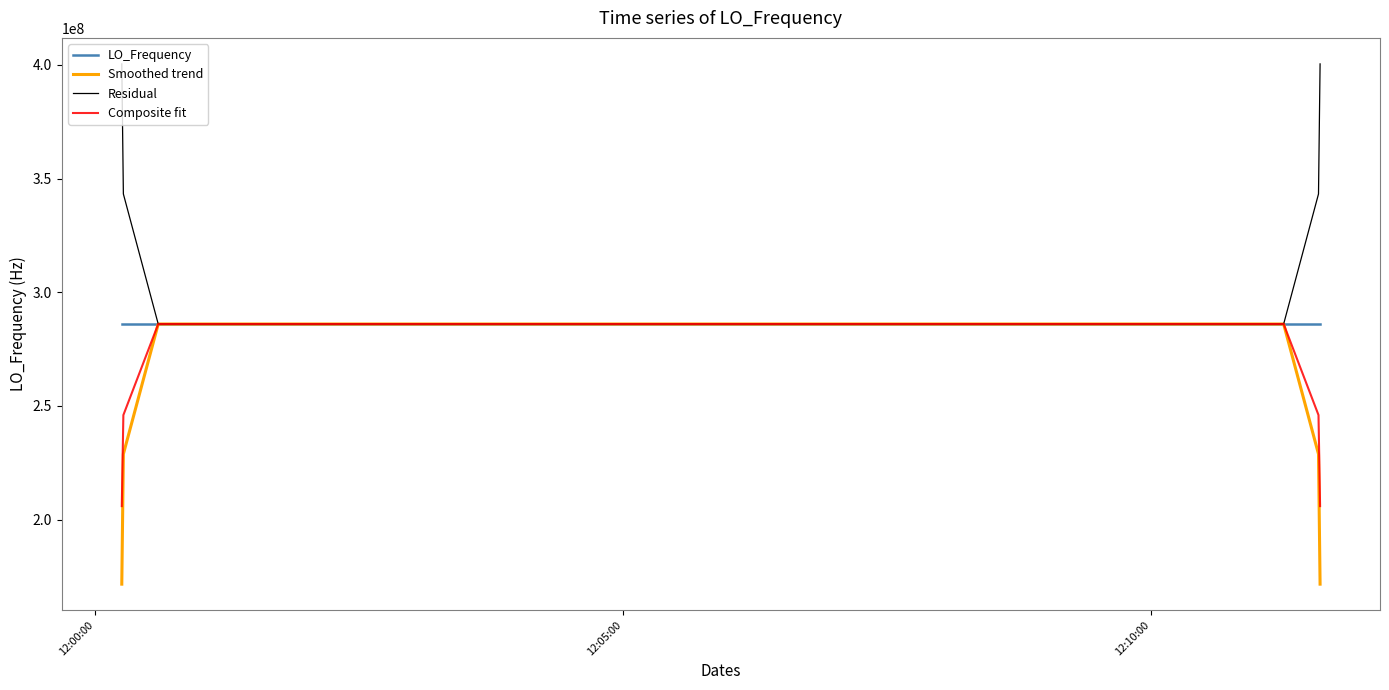

What is the minimum value shown in the chart?

171628199.3